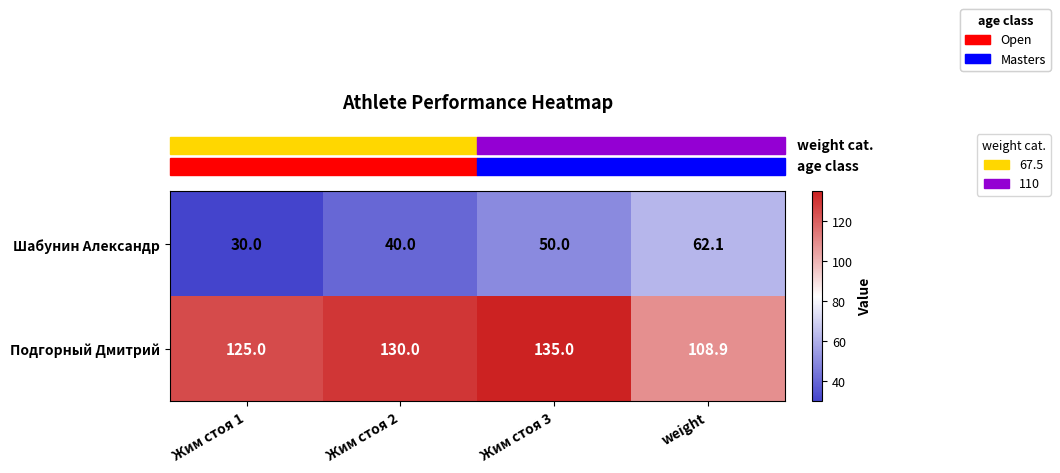

Between Жим стоя 2 and weight, which series saw the biggest shift?

Шабунин Александр